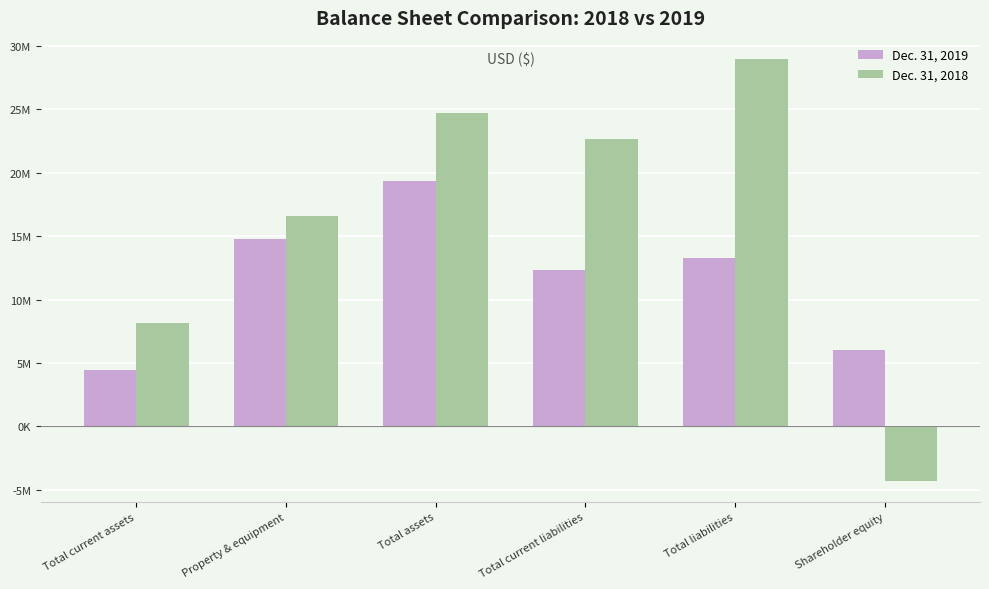

What are all the series names shown in the legend?

Dec. 31, 2019, Dec. 31, 2018